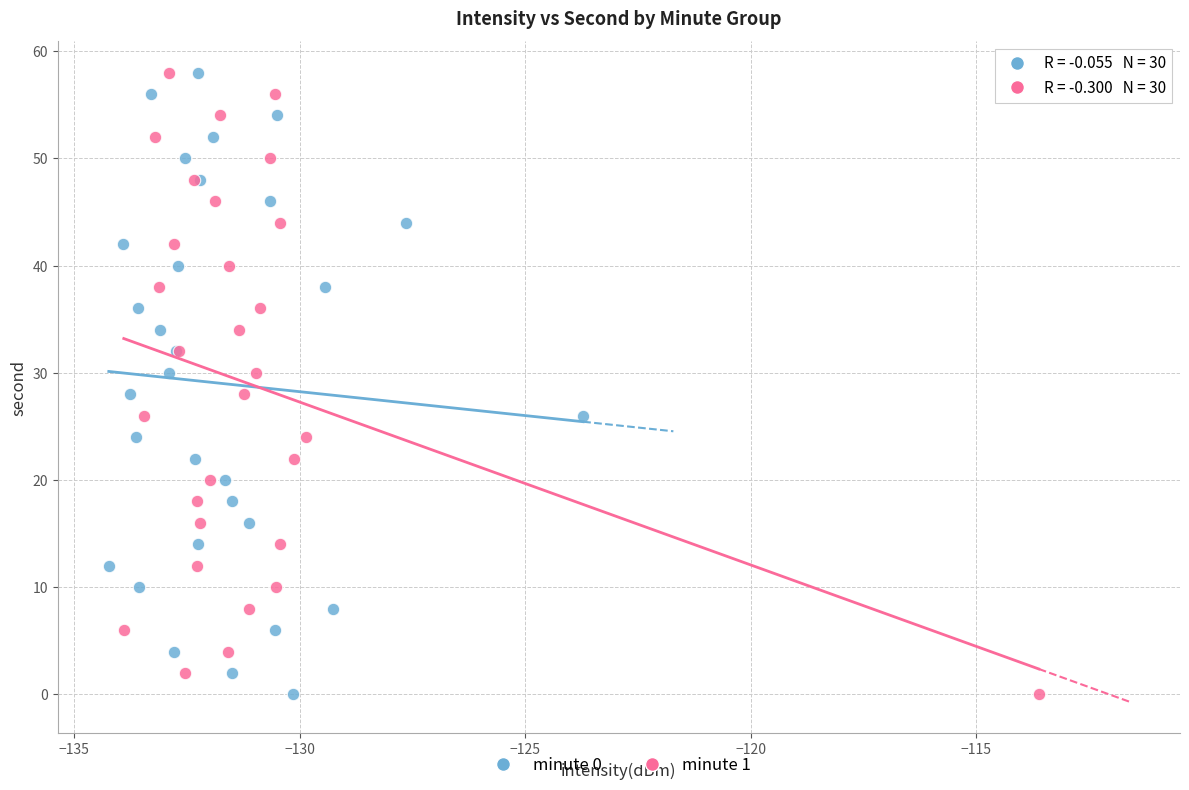

What are all the series names shown in the legend?

minute 0, minute 1